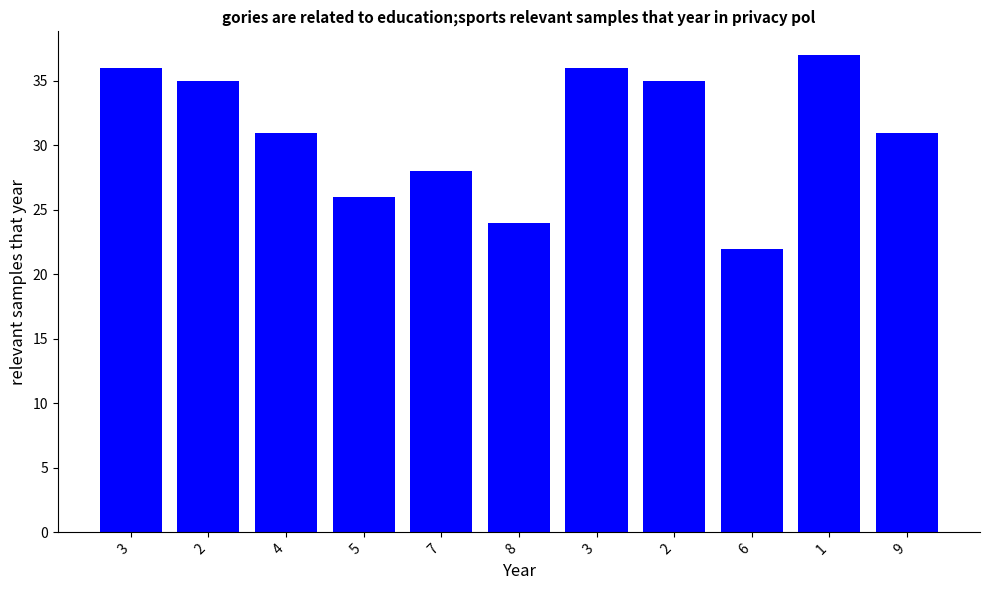

What is the smallest value displayed?

22